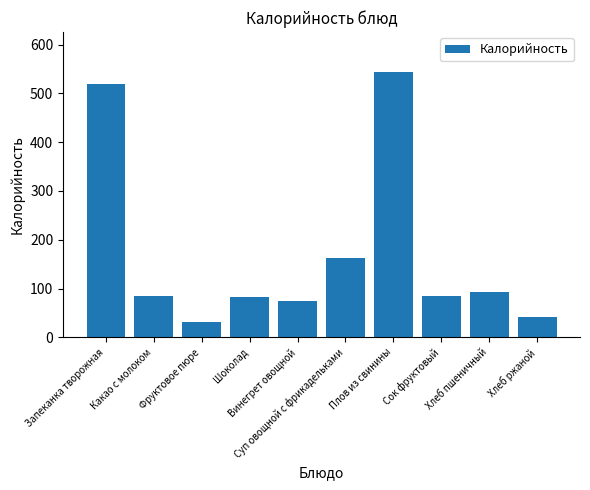

Which category has the highest value across all series?

Плов из свинины